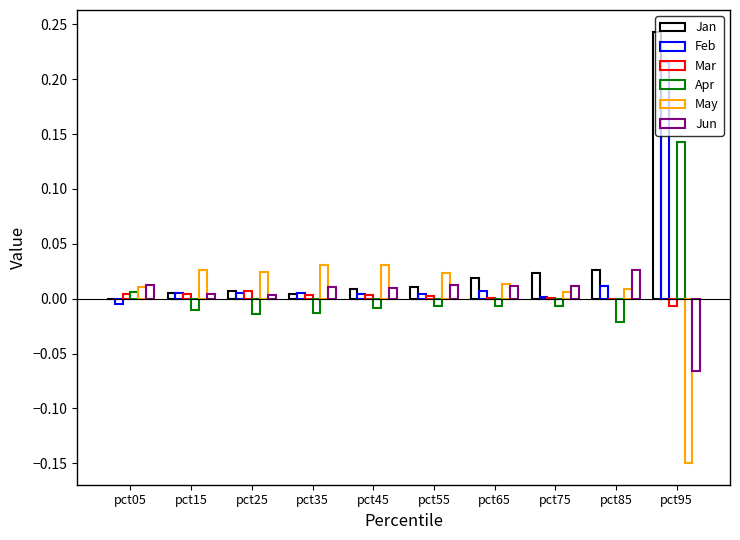

The value of Apr at pct55 is -0.0. True or false?

True